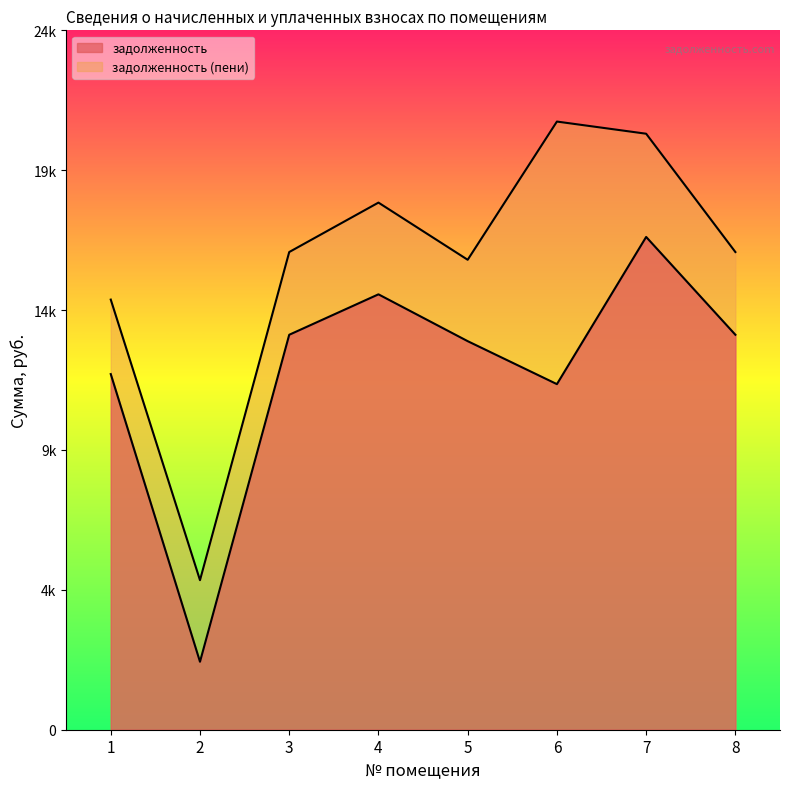

Reading left to right, list all the values displayed in this chart.

задолженность: 12636.2	2415.4	14033.0	15469.7	13805.8	12279.0	17508.8	14033.0
задолженность (пени): 15283.0	5313.9	16972.3	18728.8	16697.5	21608.4	21176.2	16972.3